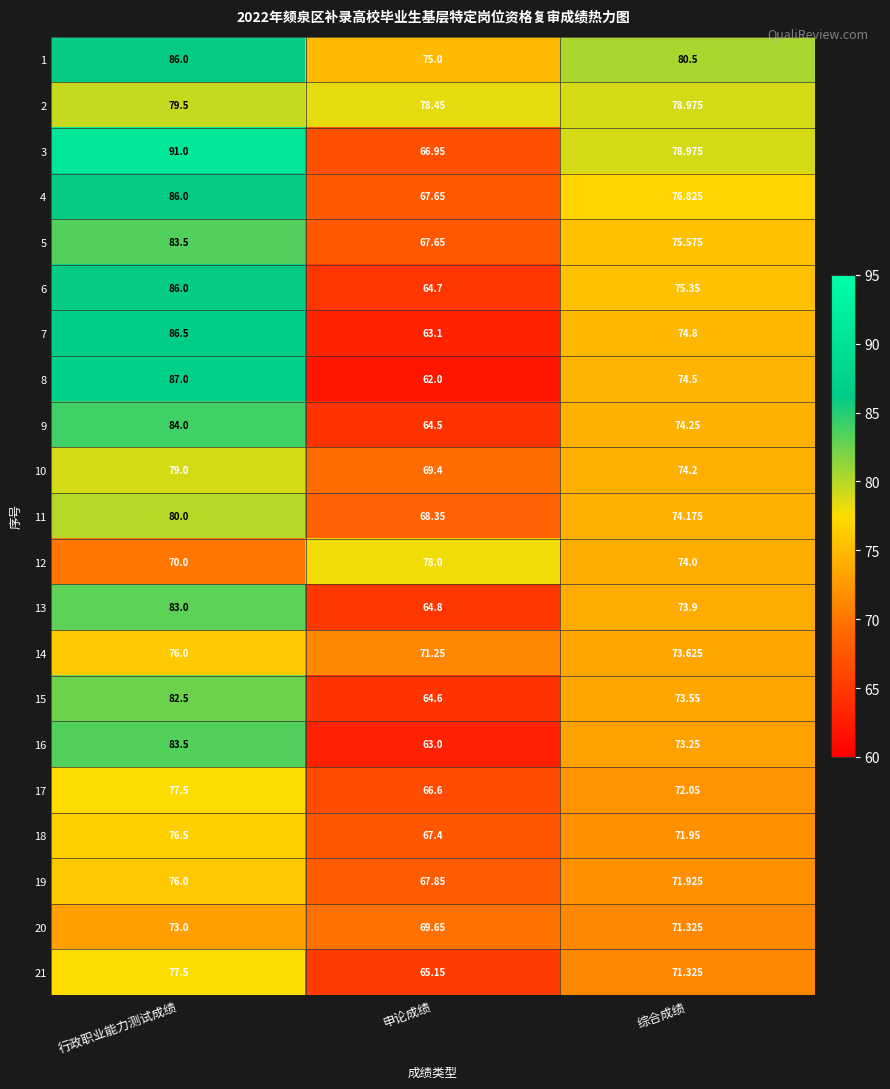

How many data points does each series have?

3